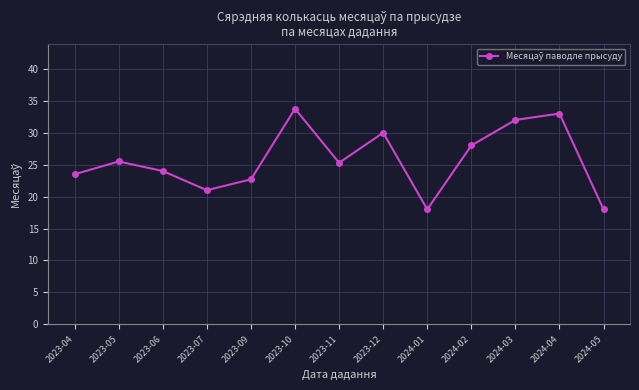

What is the label of the 11th point from the left?

2024-03